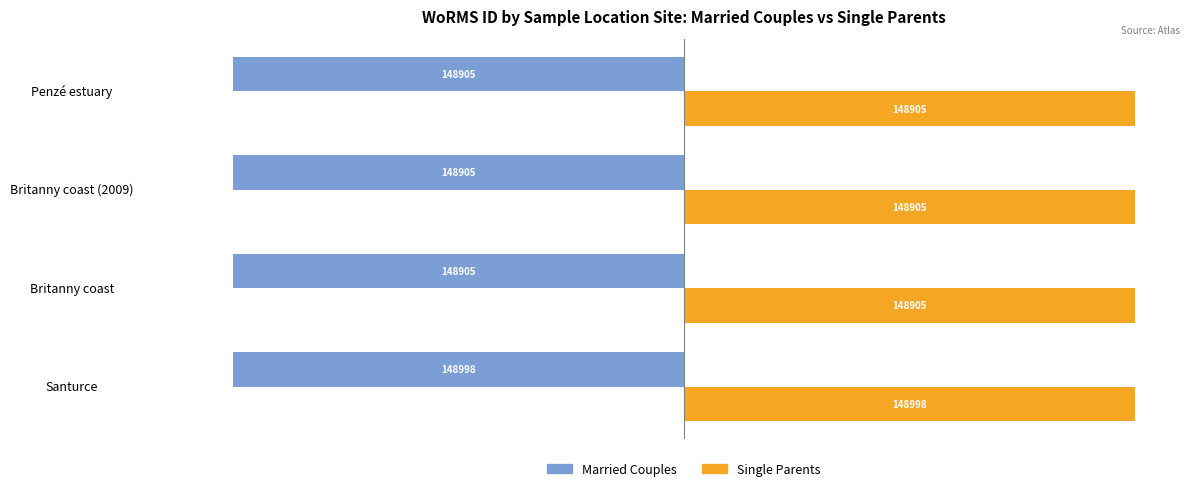

True or false: Married Couples has a value of -148998 at Santurce.

True